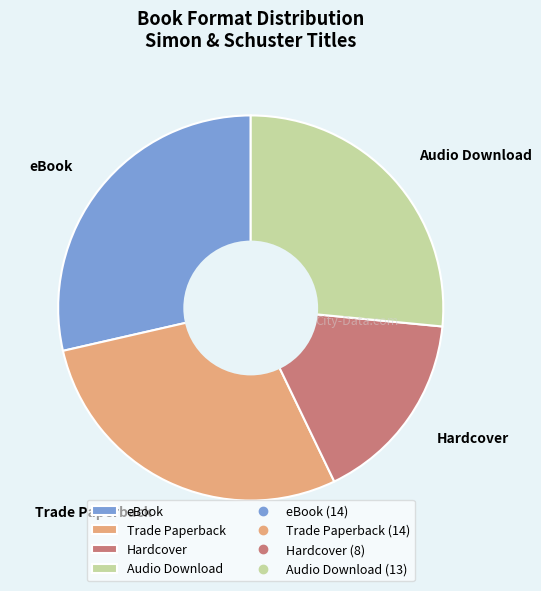

Which slice is the smallest?

Hardcover